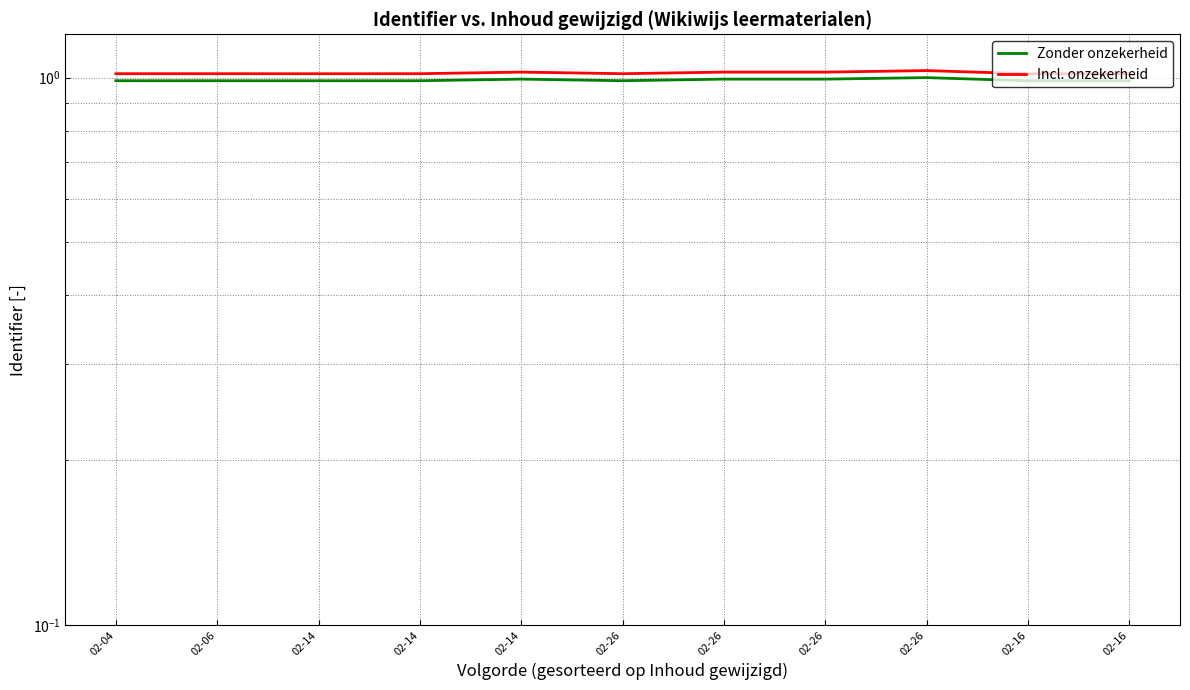

Is it true that Incl. onzekerheid equals 1.0 at 02-04?

True